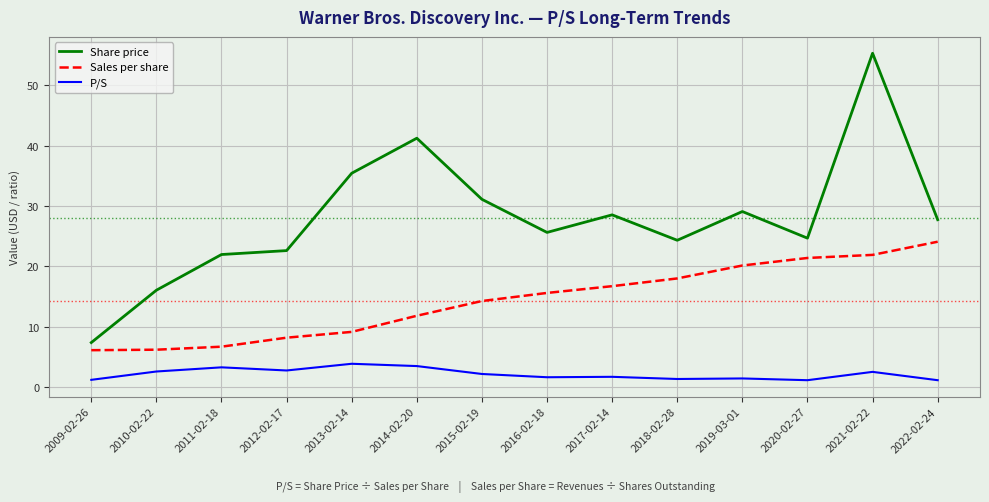

How many values in the P/S series are below 2?

7